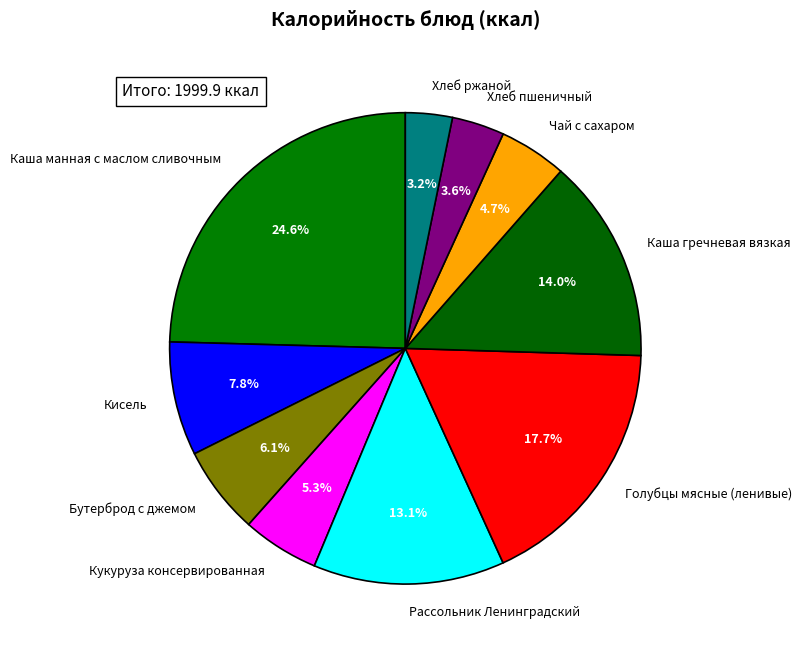

Which has a higher value, Чай с сахаром or Каша гречневая вязкая?

Каша гречневая вязкая